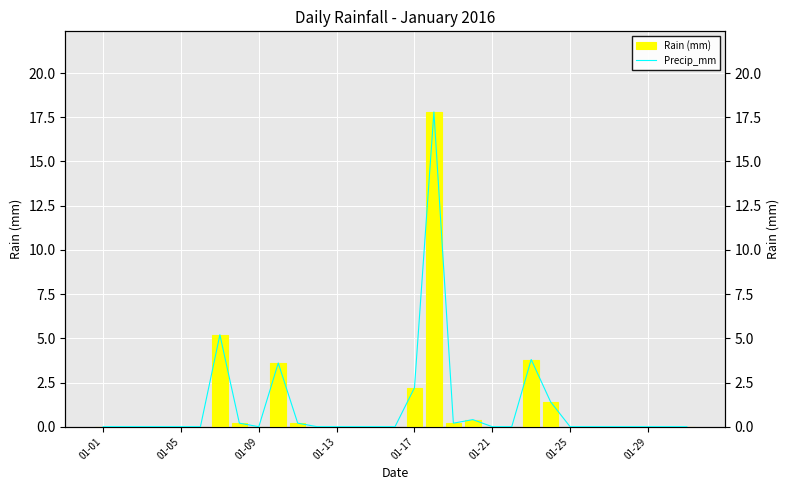

How many bars are there in each group?

2